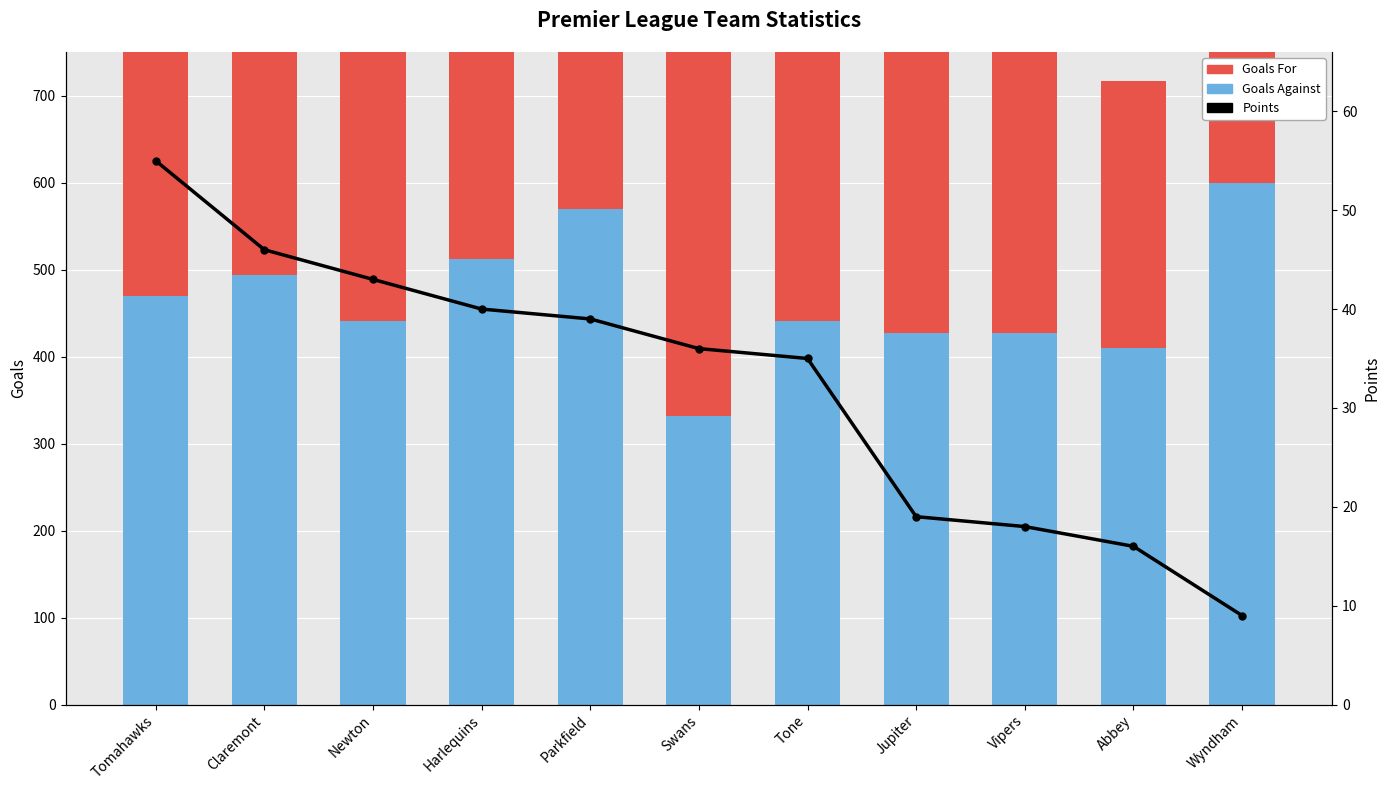

Which series has the largest range (max minus min)?

Goals For